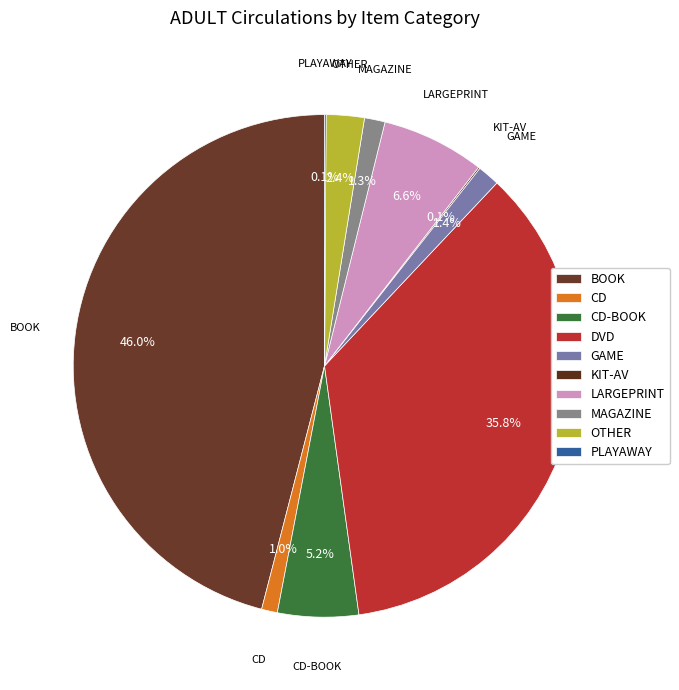

To the nearest percent, what is the average slice percentage?

10%